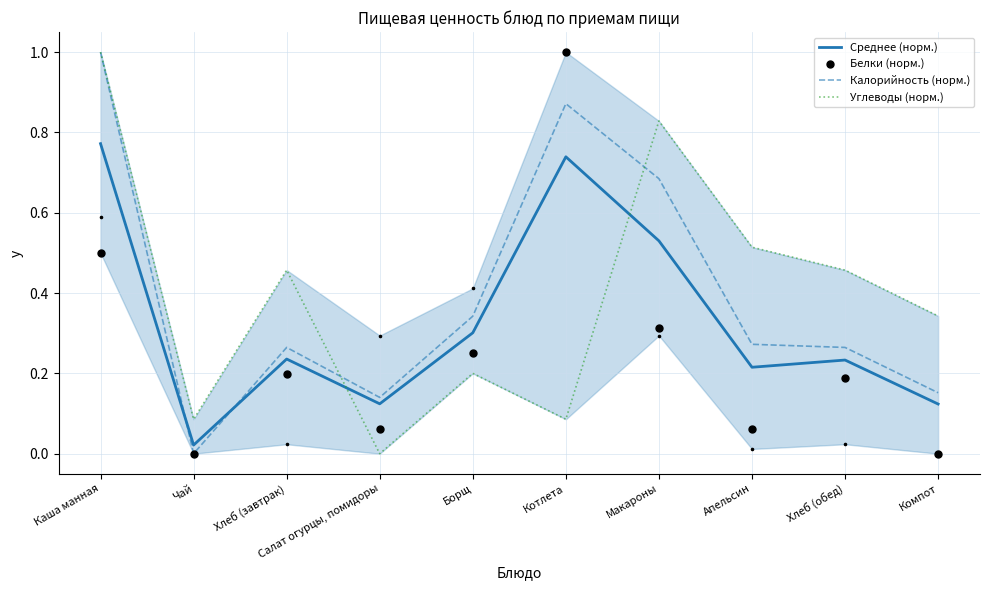

What is the total value across all series at Хлеб (обед)?

1.1